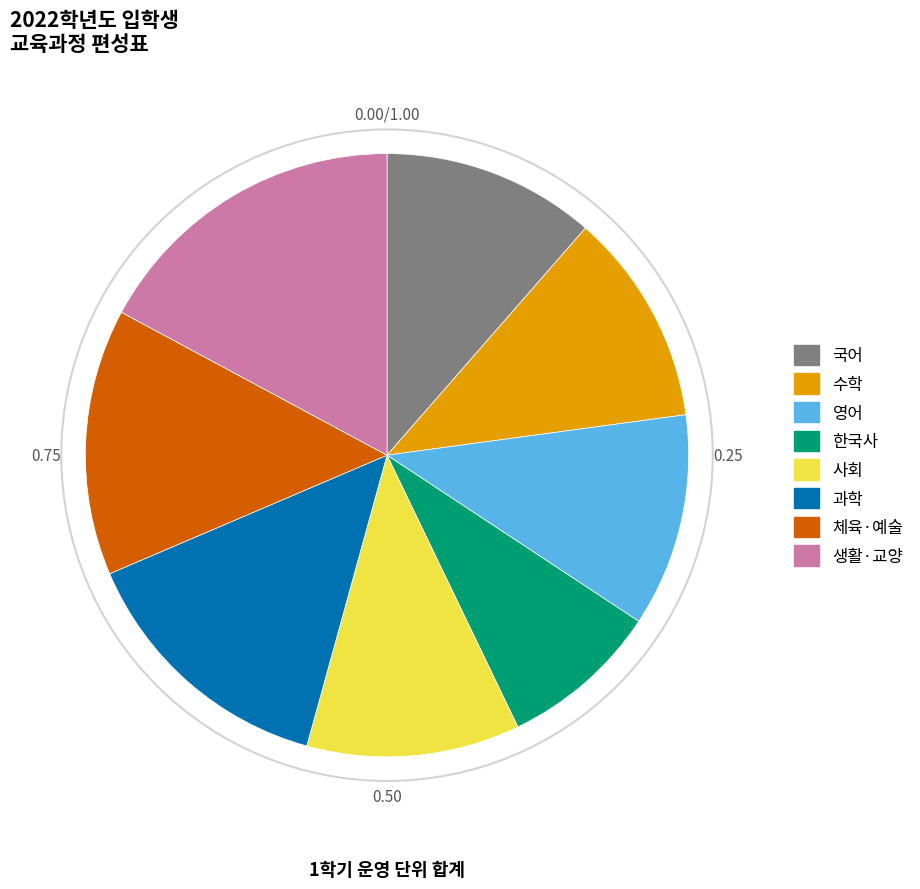

Does any single category account for the majority?

No